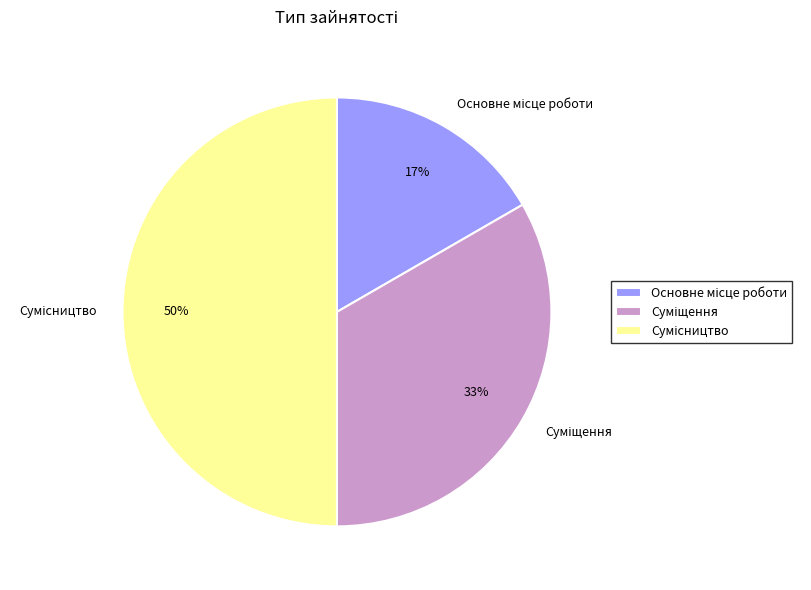

To the nearest percent, what is the difference between the largest and smallest slice percentages?

33%